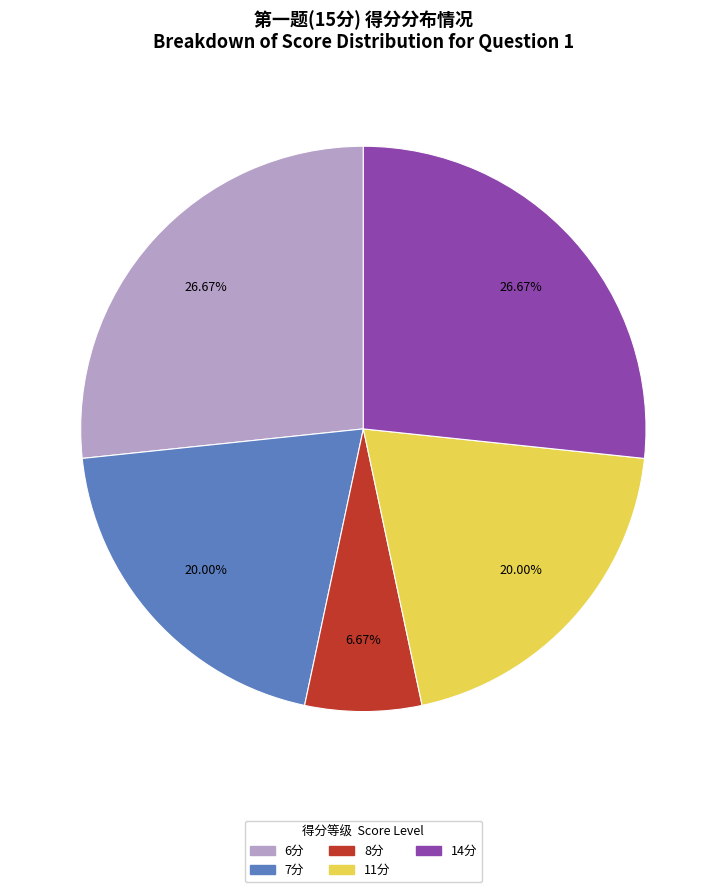

To the nearest percent, what is the difference between the largest and smallest slice percentages?

20%